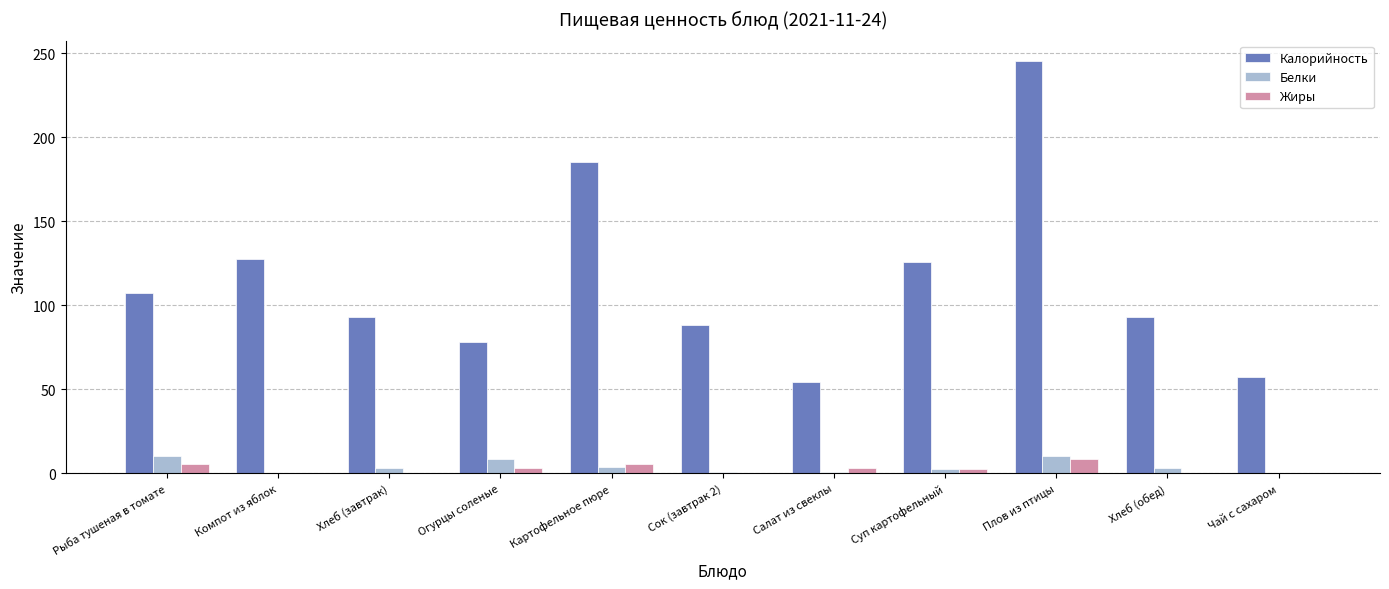

Is the value of Белки at Хлеб (обед) greater than the value of Калорийность at Салат из свеклы?

No